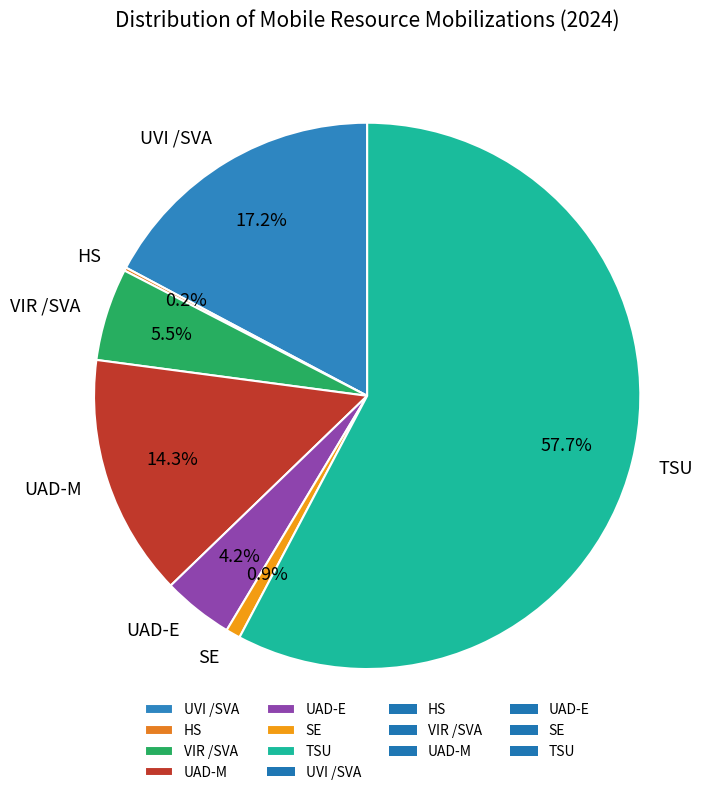

What percentage is NOT represented by TSU?

42.3%